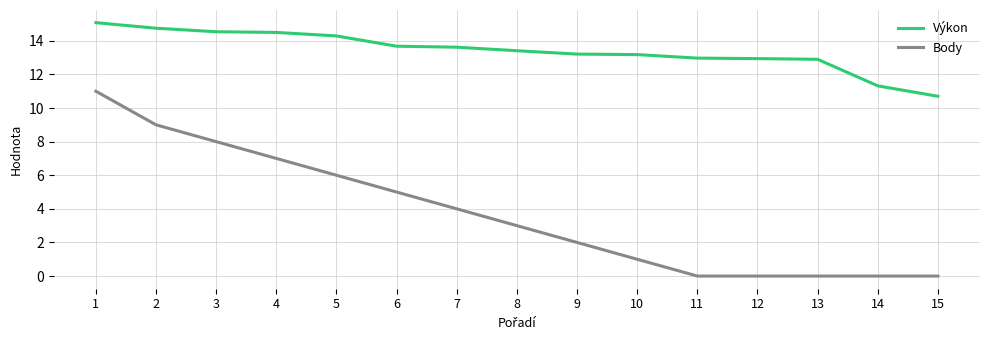

True or false: Výkon and Body intersect in this chart.

False